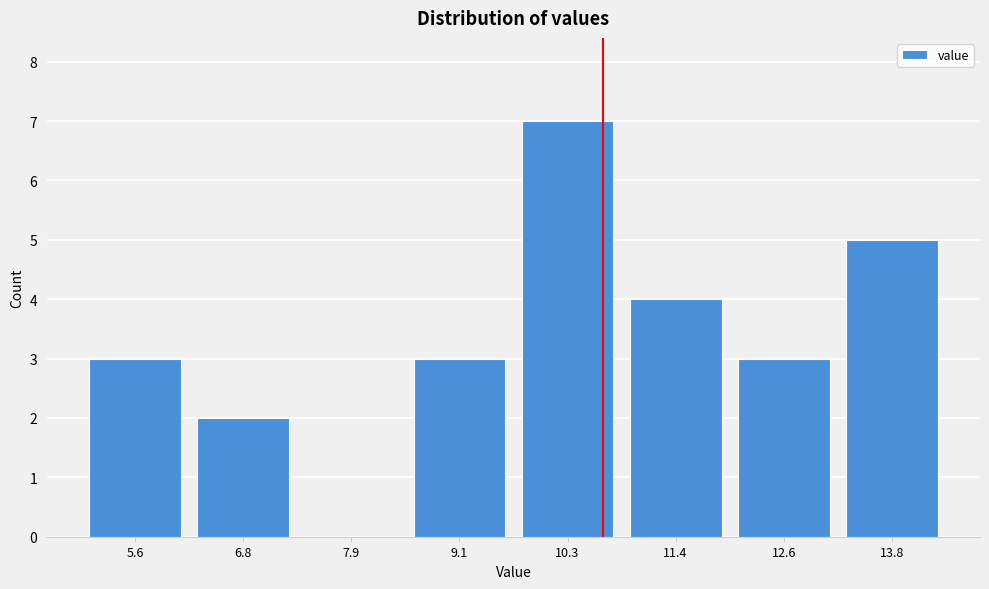

Reading left to right, transcribe all the data shown in this chart.

5.6=3	6.8=2	7.9=0	9.1=3	10.3=7	11.4=4	12.6=3	13.8=5